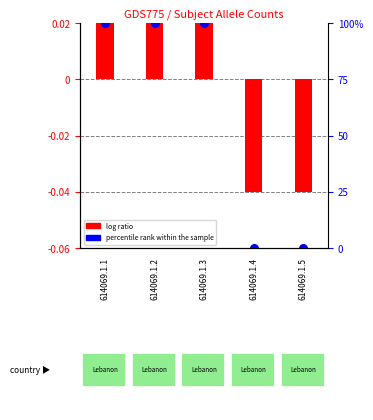

What are all the series names shown in the legend?

log ratio, percentile rank within the sample